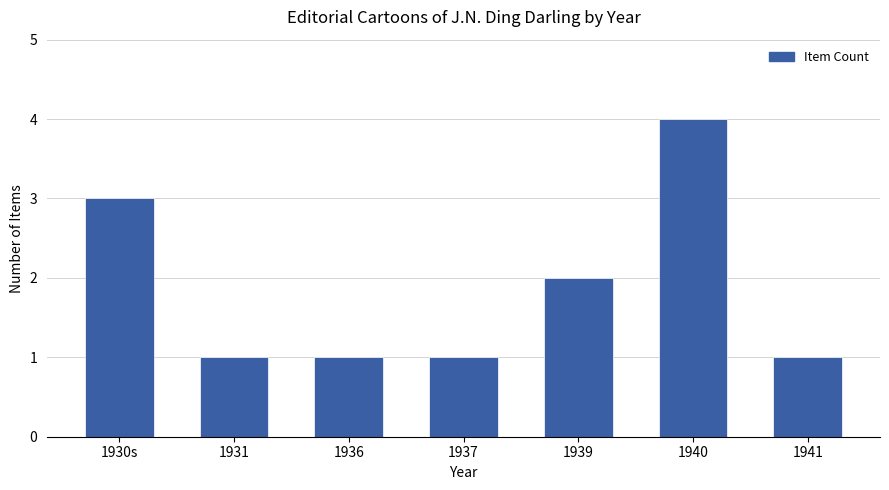

What is the smallest value displayed?

1